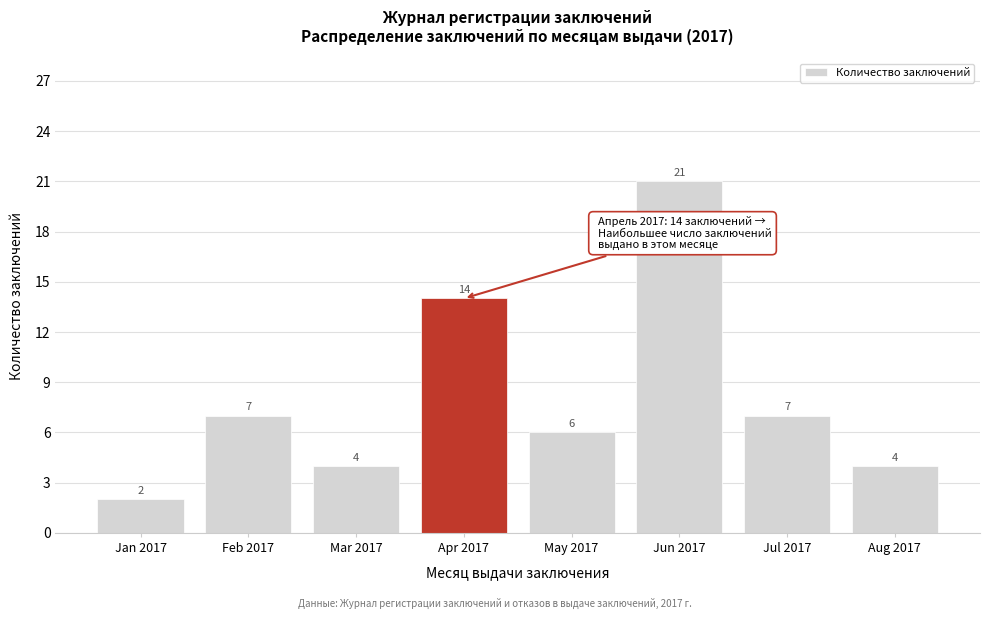

Reading left to right, transcribe all the data shown in this chart.

Jan 2017=2	Feb 2017=7	Mar 2017=4	Apr 2017=14	May 2017=6	Jun 2017=21	Jul 2017=7	Aug 2017=4